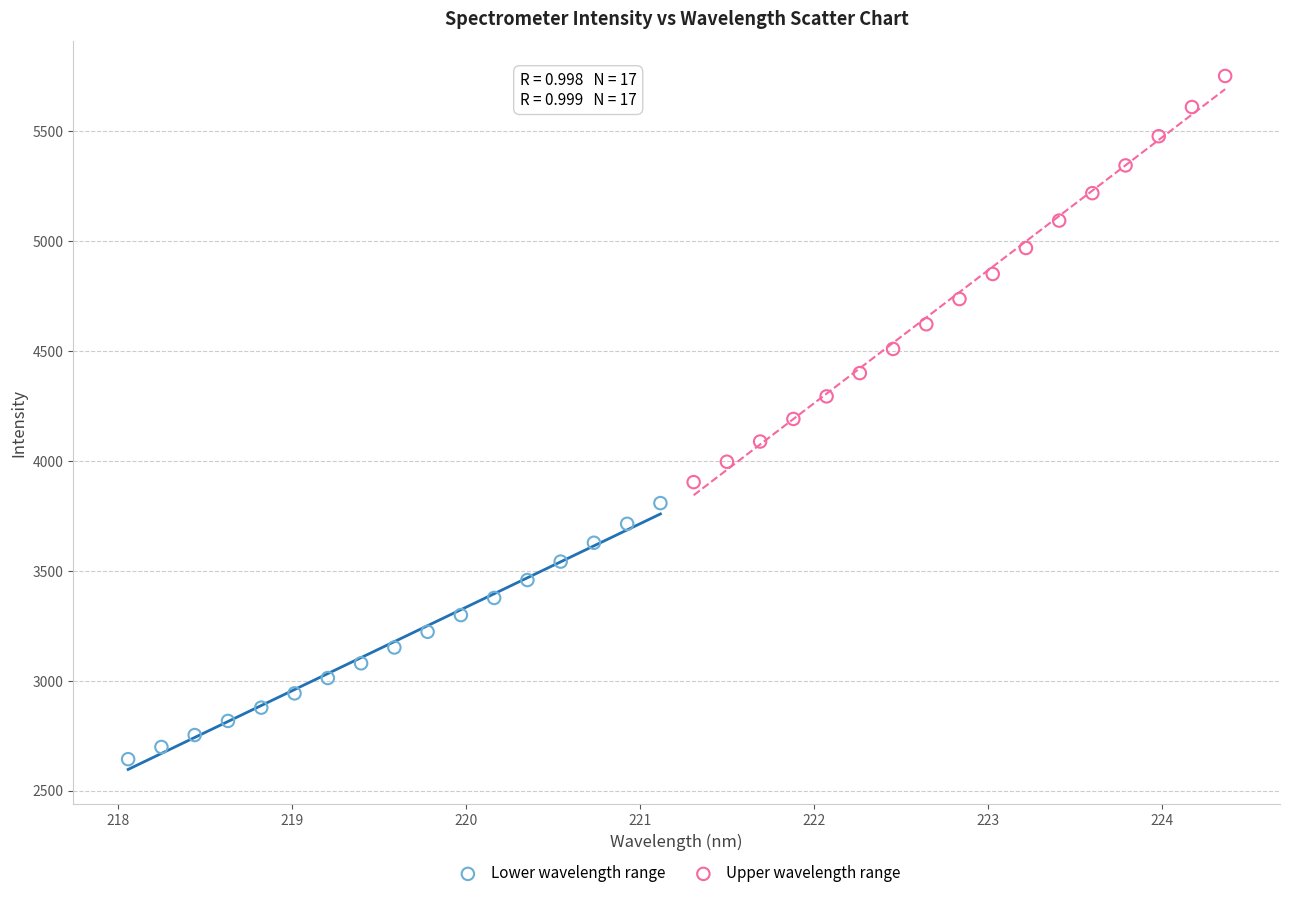

Which series has the largest Y range (max minus min)?

Upper wavelength range